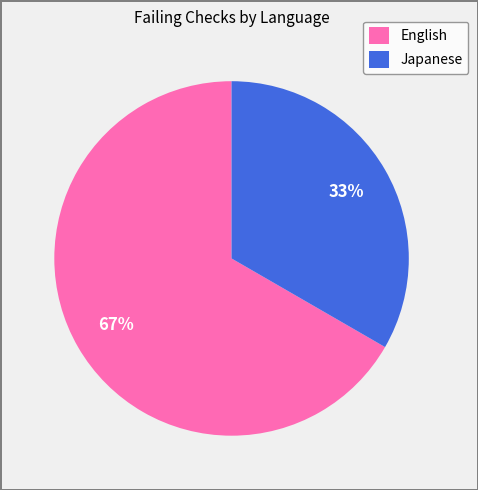

Do Japanese and English together represent more than half of the pie?

Yes